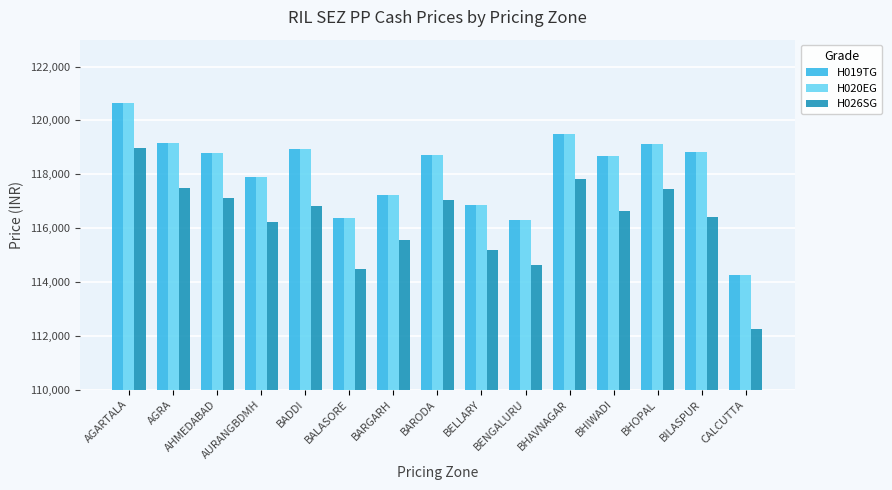

How many data points in H026SG are less than 116652?

7